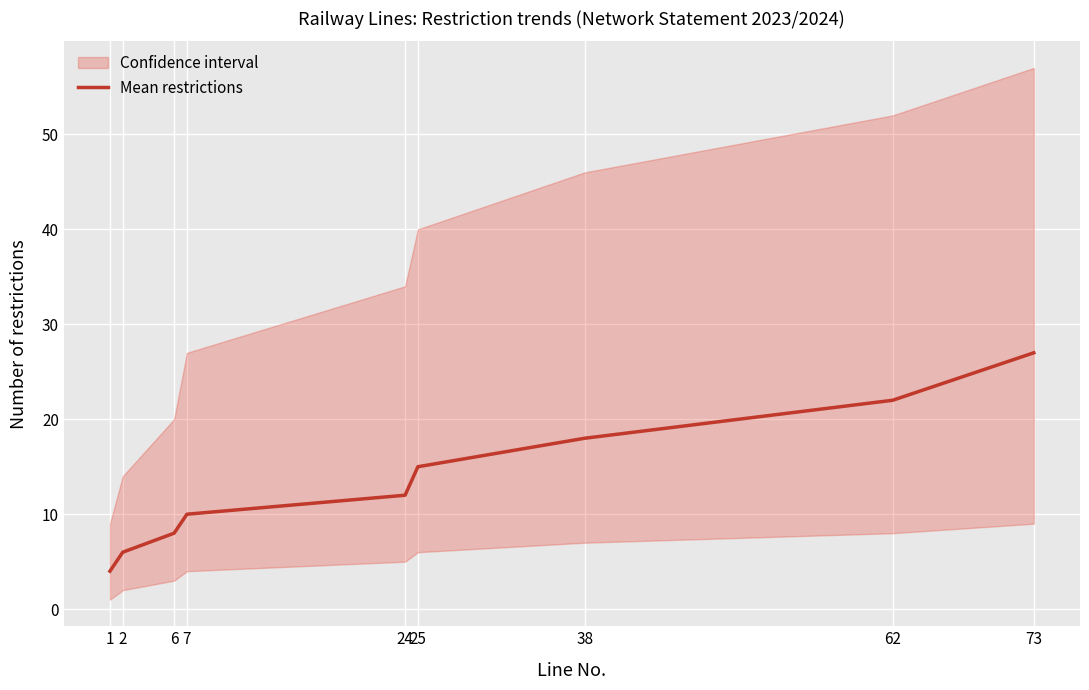

Reading left to right, extract all data points from this chart.

1=4	2=6	6=8	7=10	24=12	25=15	38=18	62=22	73=27